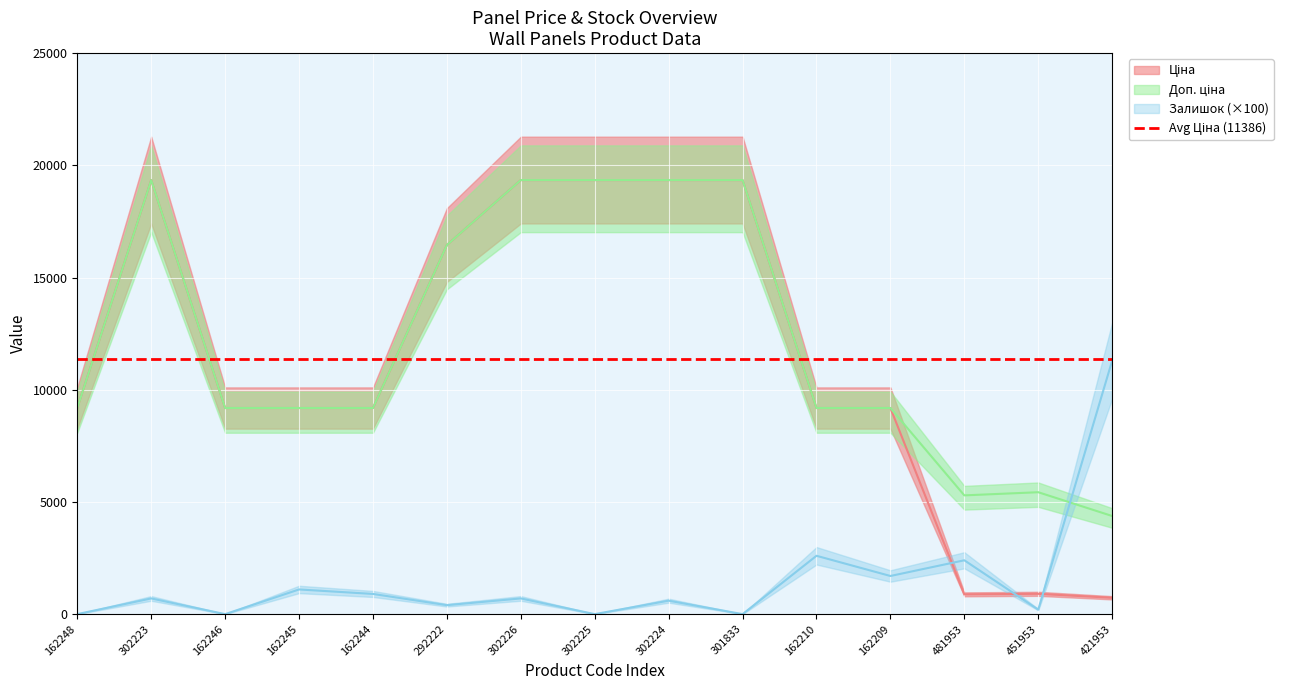

What is the total value across all series at 302224?

39286.1